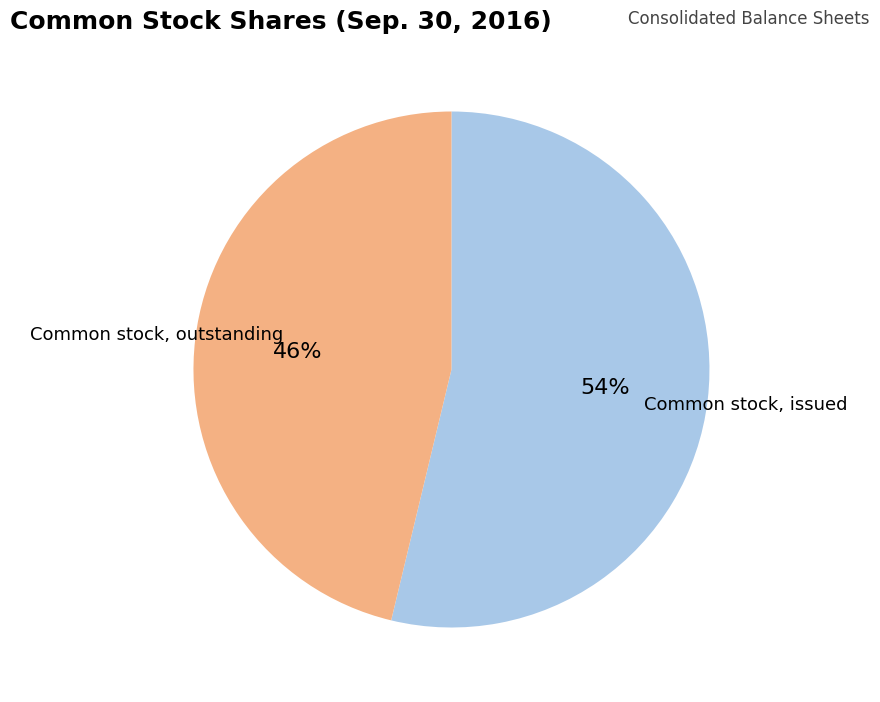

Is there a majority slice in this chart?

Yes